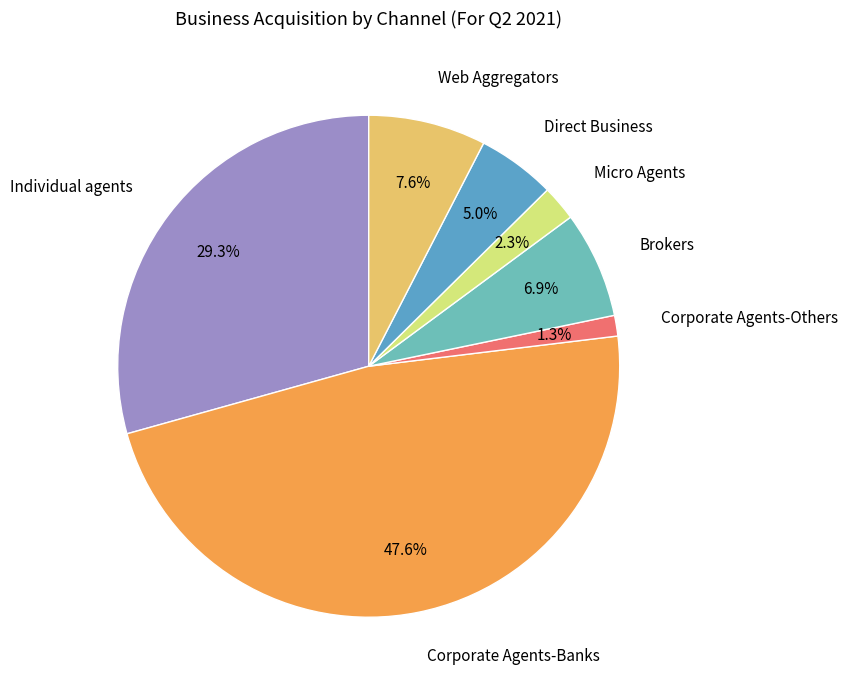

Count the number of slices in the pie.

7